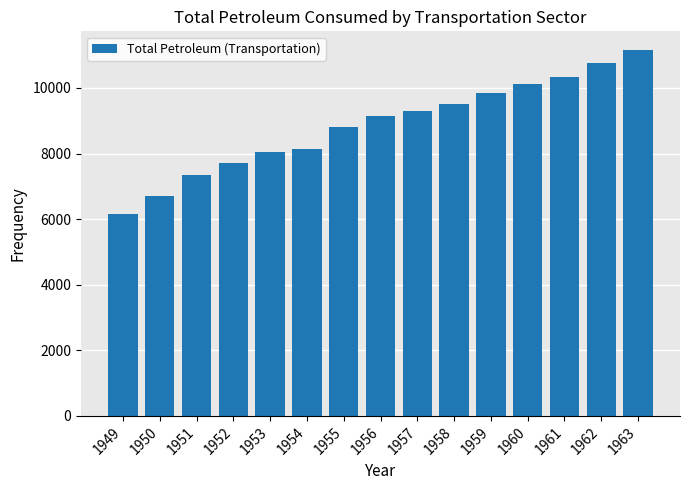

How many bars are there in total?

15